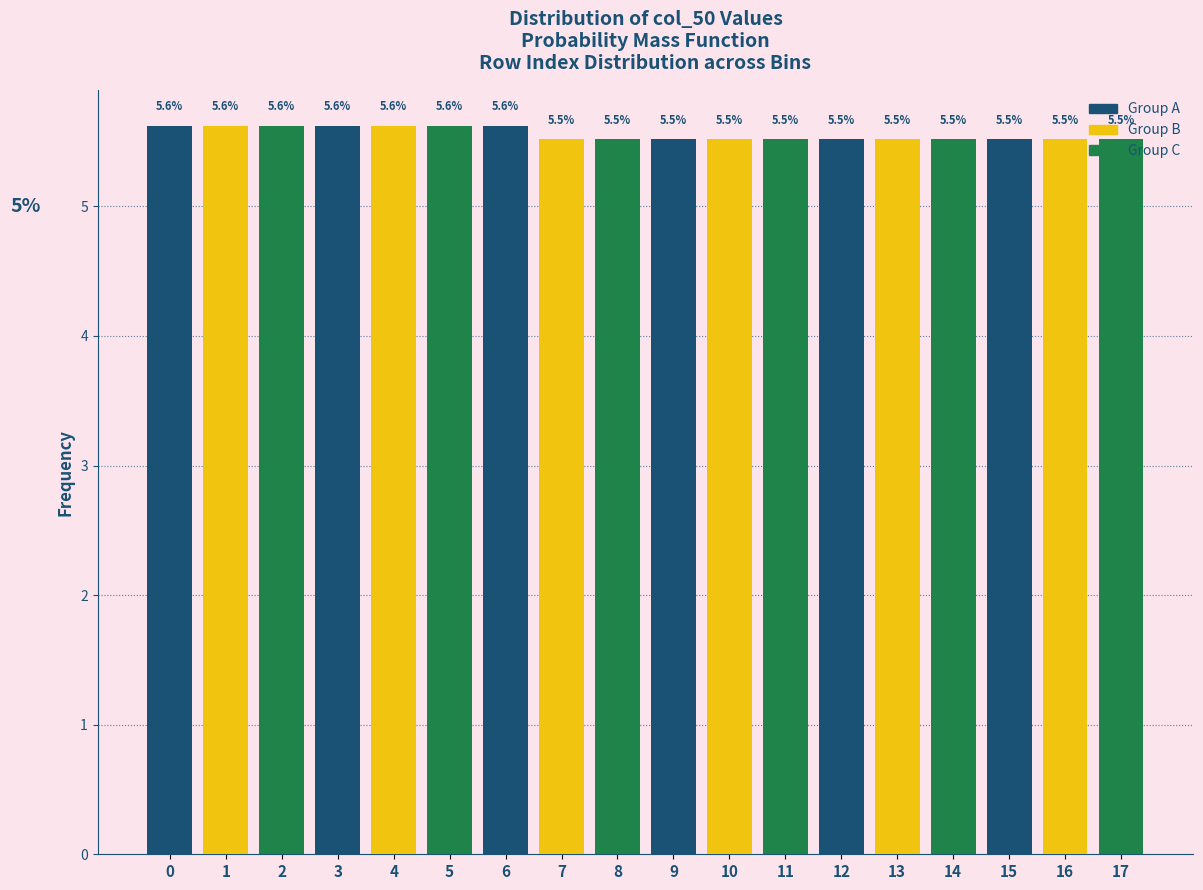

Which has a higher value, 17 or 3?

3